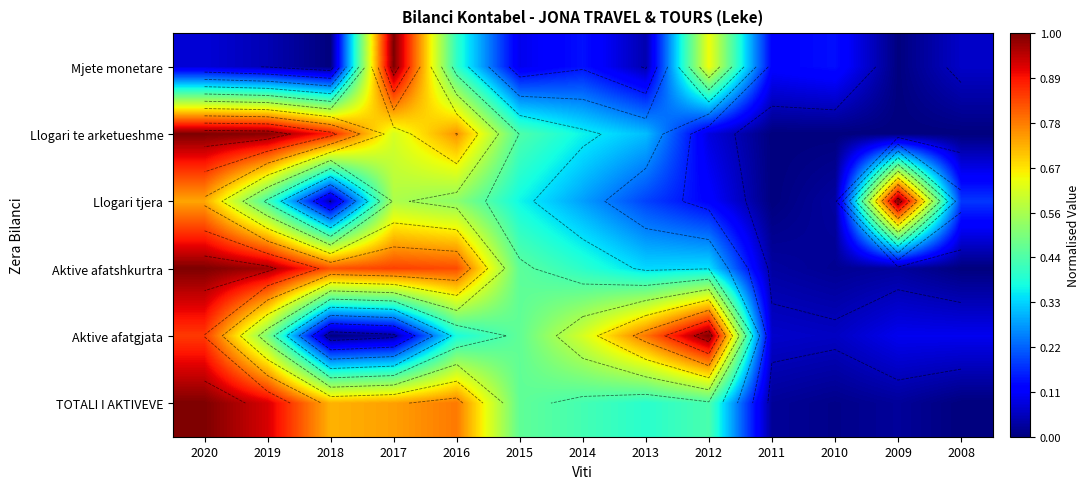

At which label is Llogari te arketueshme closest to 0?

2011